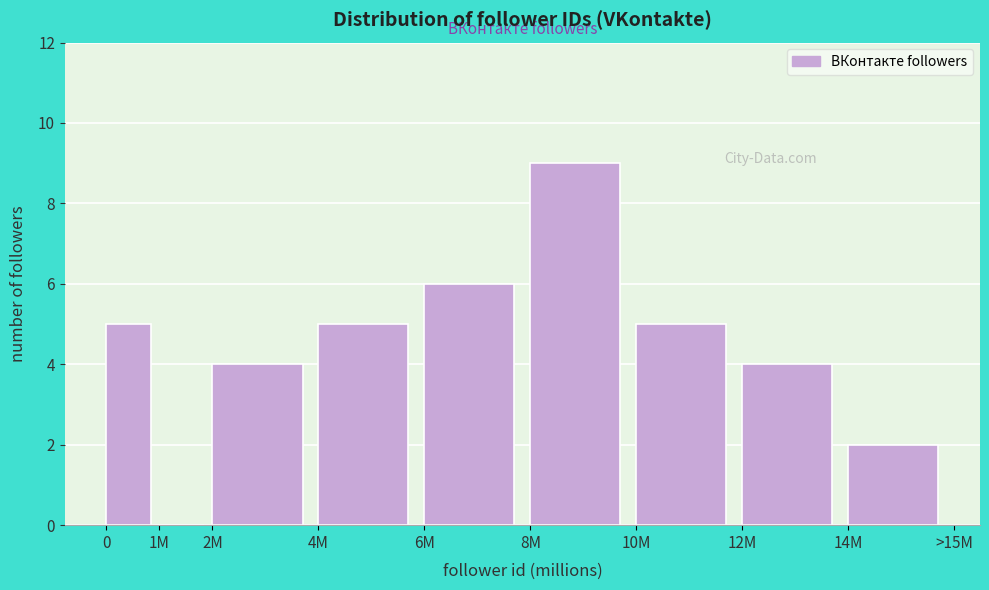

Reading left to right, extract all data points from this chart.

0=5	1M=0	2M=4	4M=5	6M=6	8M=9	10M=5	12M=4	14M=2